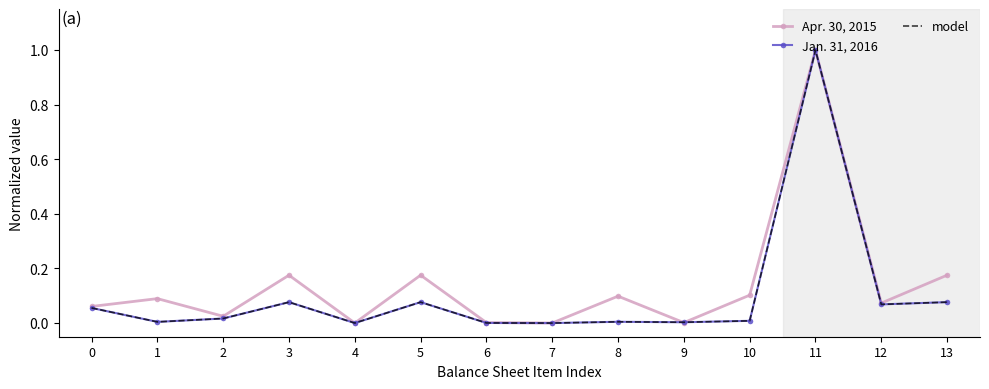

Which series changed the most between 0 and 11?

Jan. 31, 2016